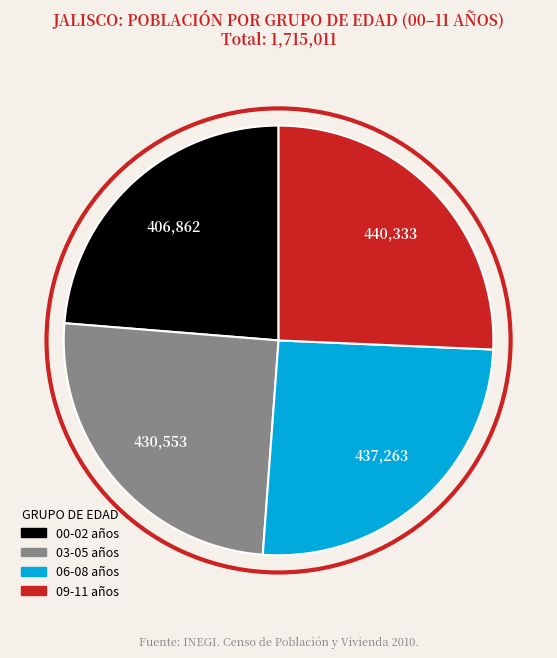

Is there any slice that represents more than half of the pie?

No